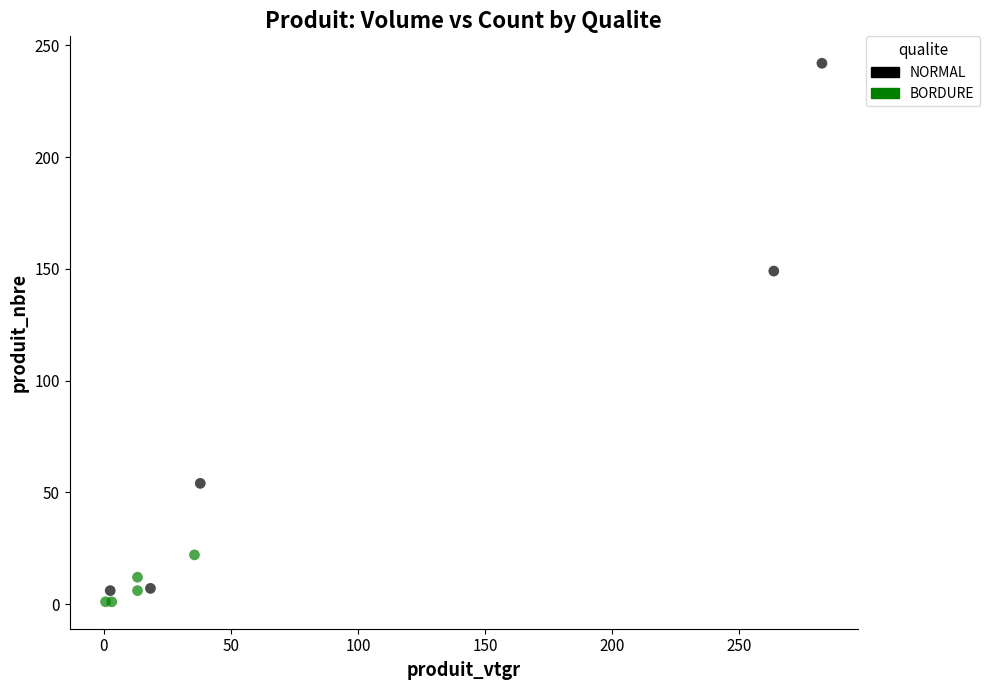

Which series contains the highest Y value?

NORMAL